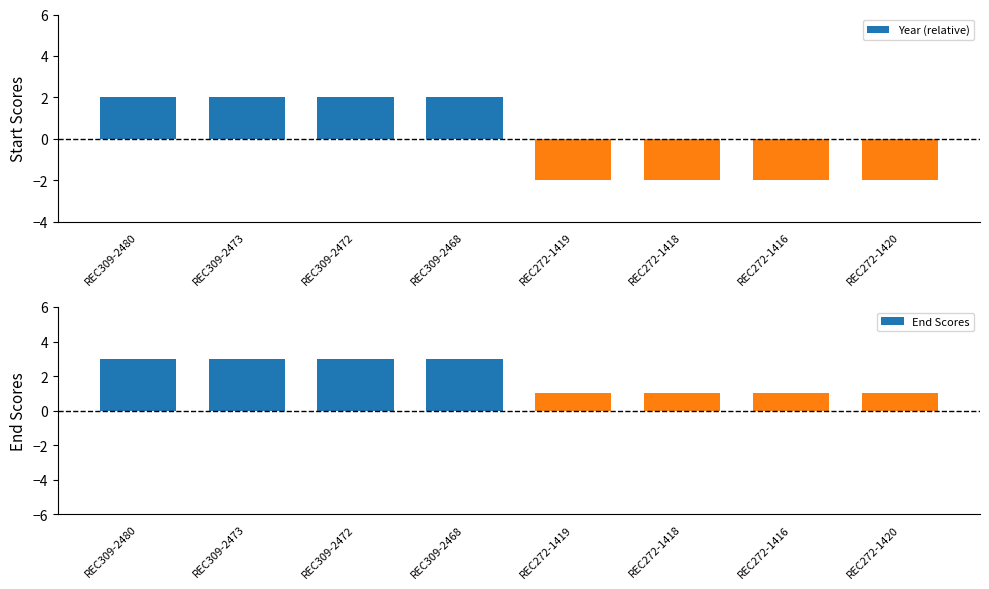

At how many categories does at least one series exceed 1?

4